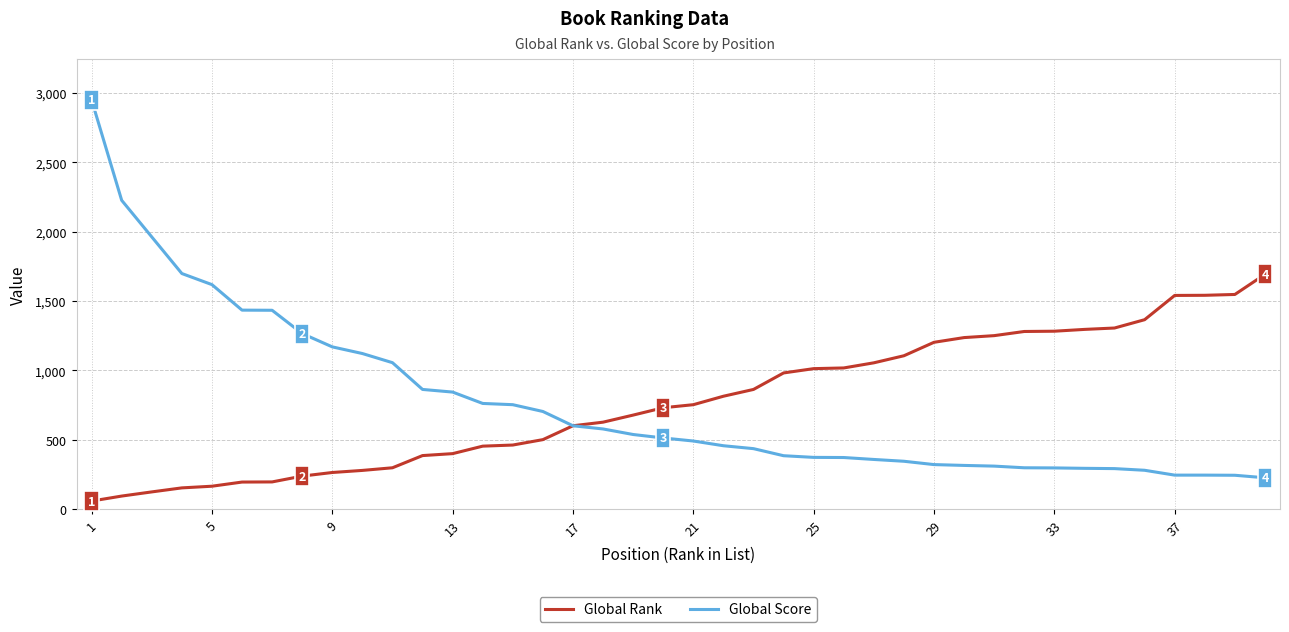

What is the greatest value displayed?

2950